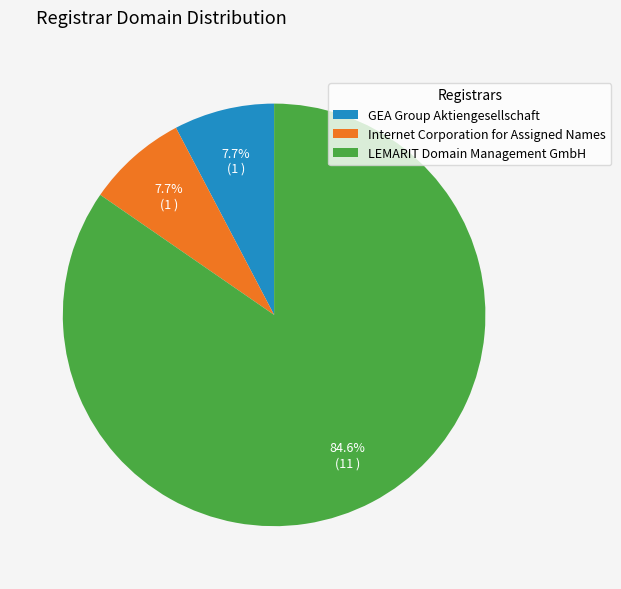

Count the number of slices in the pie.

3